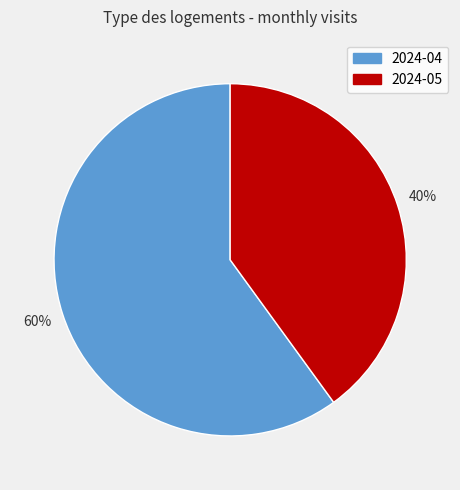

To the nearest percent, what is the difference between the largest and smallest slice percentages?

20%